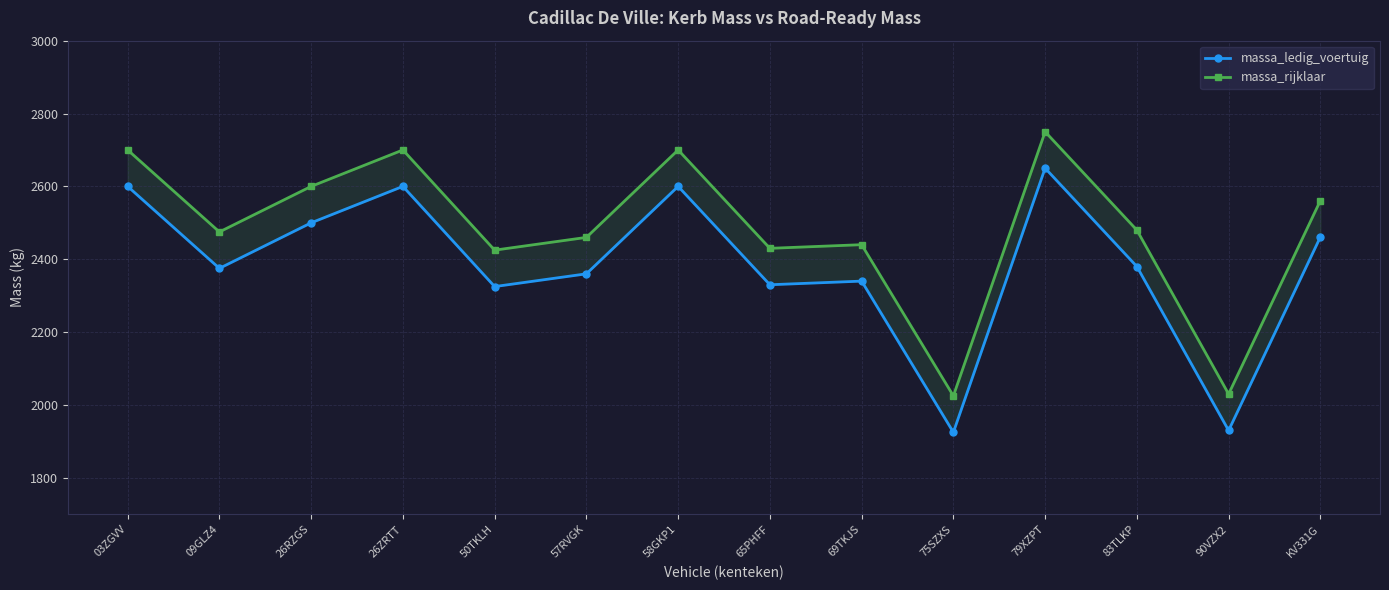

What is the difference between the second highest and minimum values in the massa_rijklaar series?

675